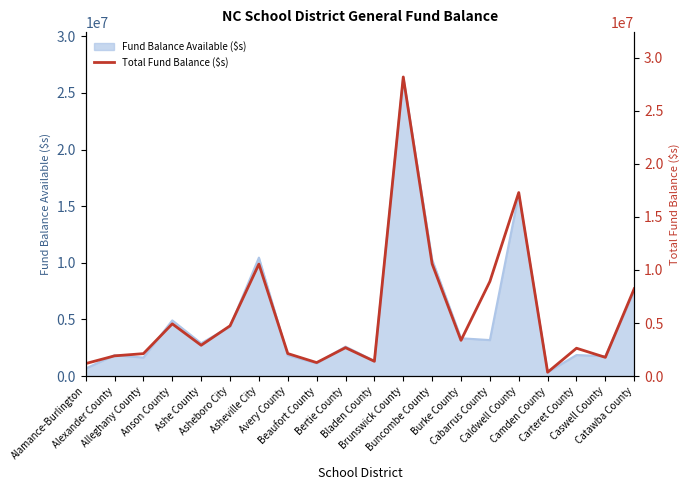

The value at Alexander County is 2694615. True or false?

False